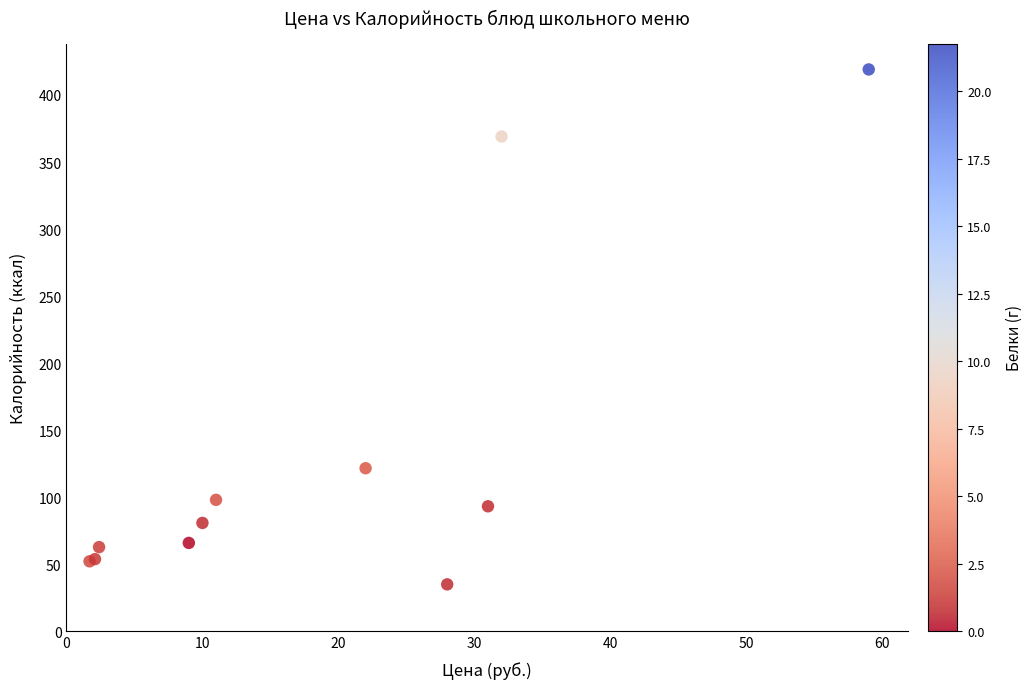

What Y value in the scatter plot is closest to 227?

121.6